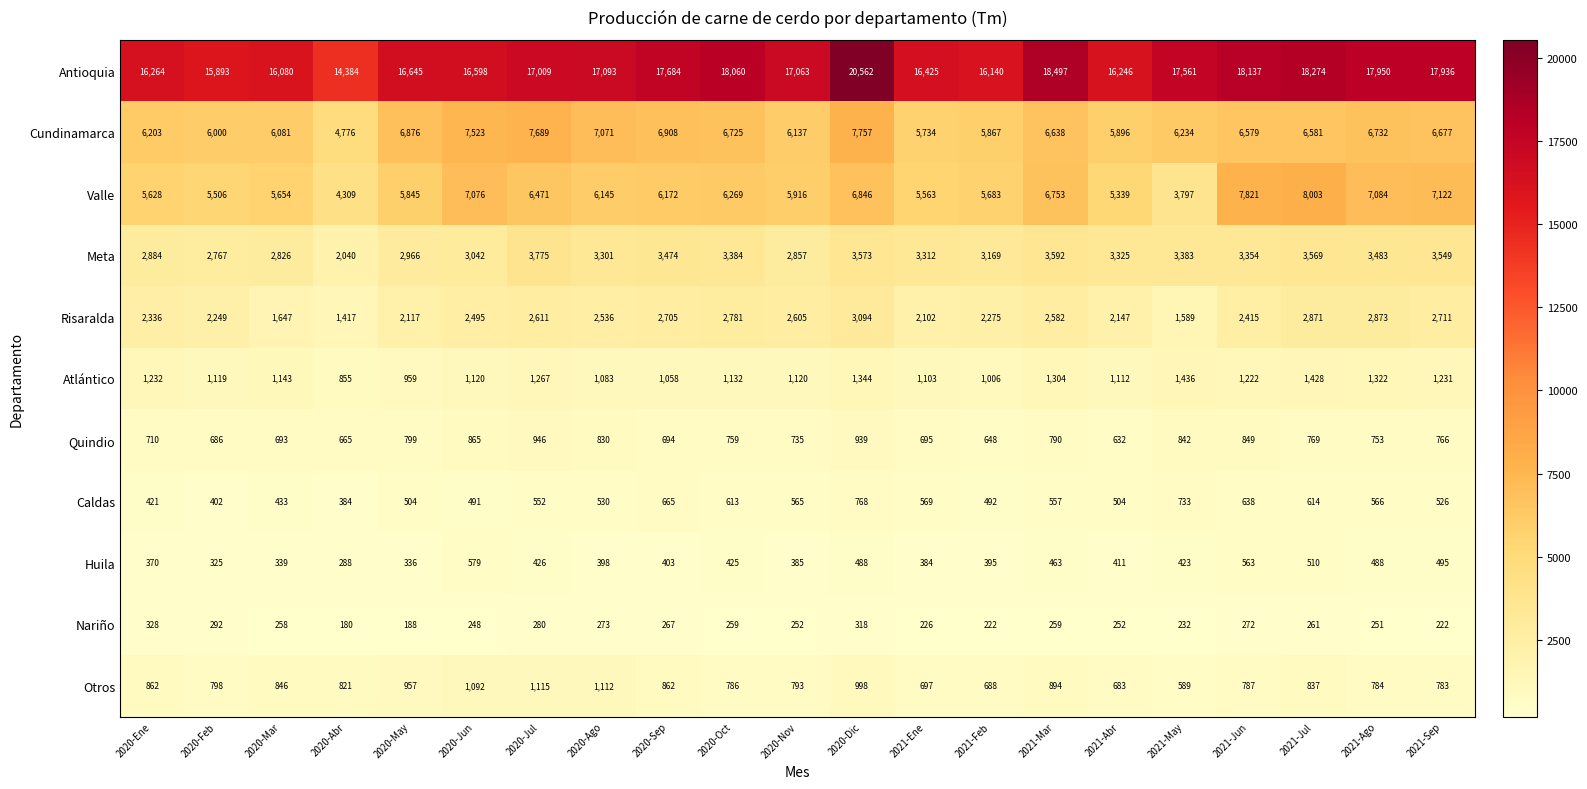

What is the minimum value for Nariño?

180